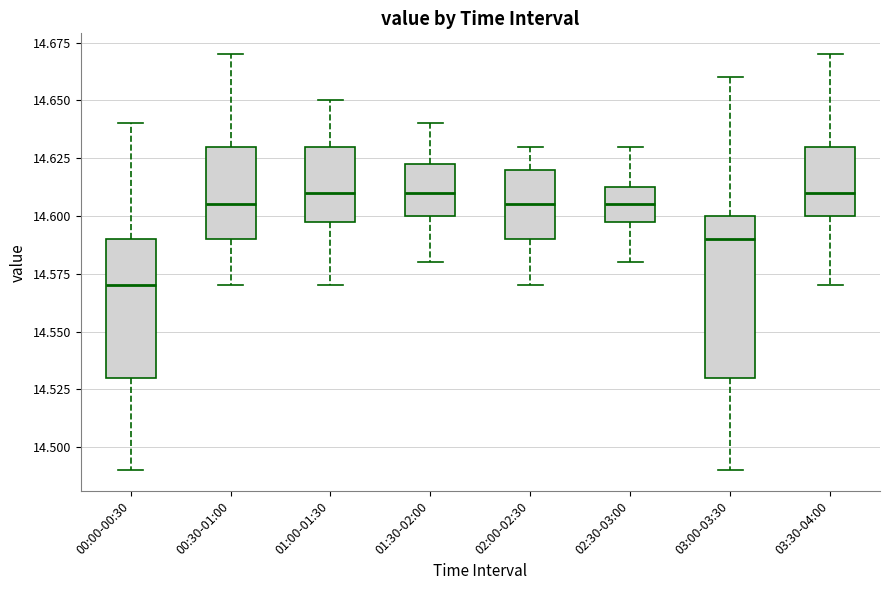

Which box has the lowest median line?

00:00-00:30